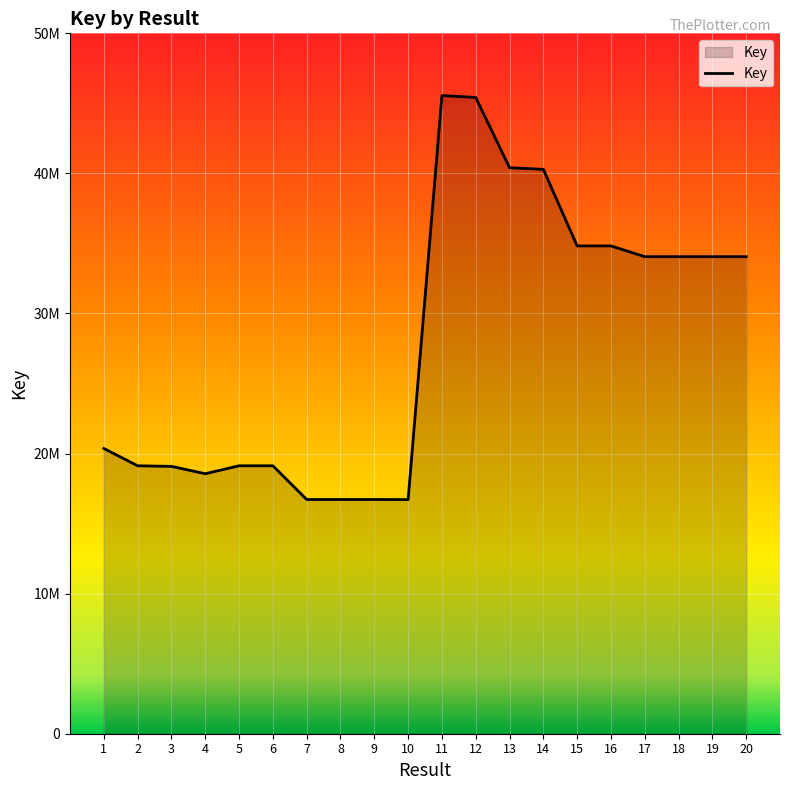

Does the chart display data point markers on the line(s)?

No